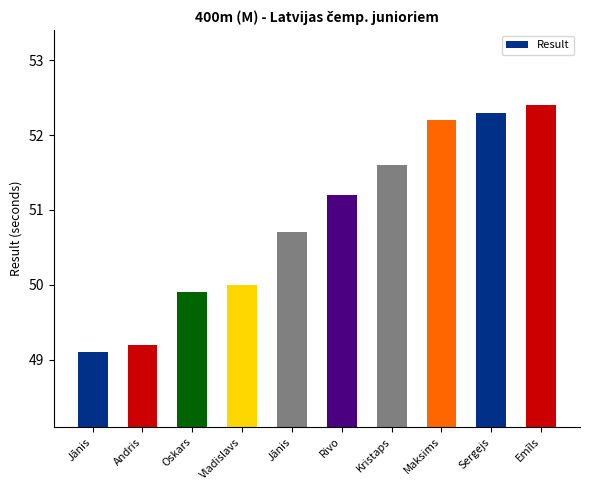

How many series are shown in this chart?

1